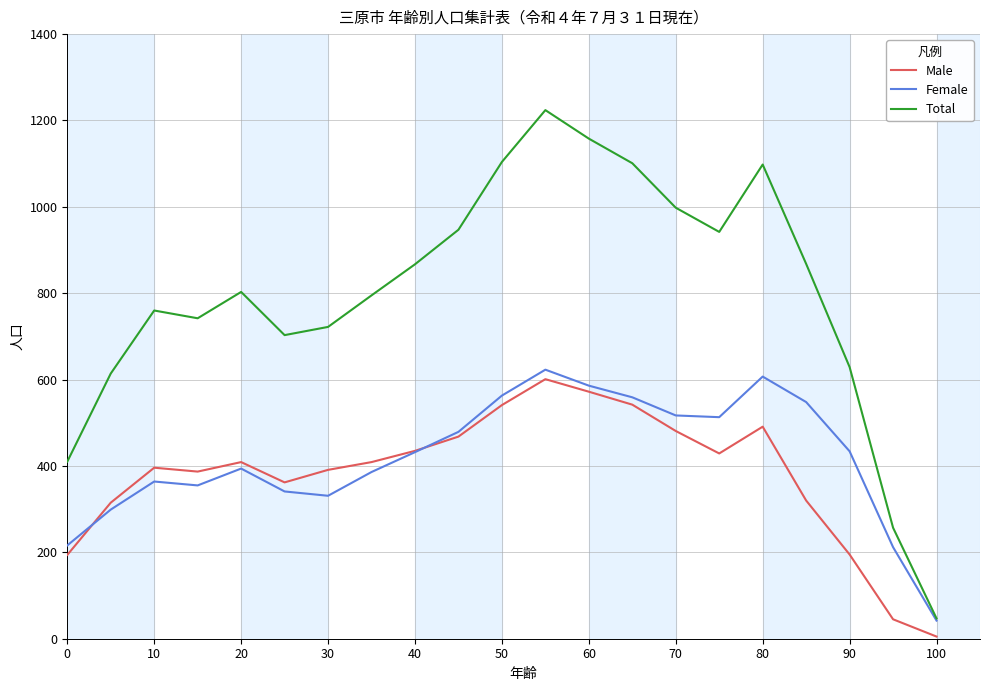

Which series has the largest range (max minus min)?

Total